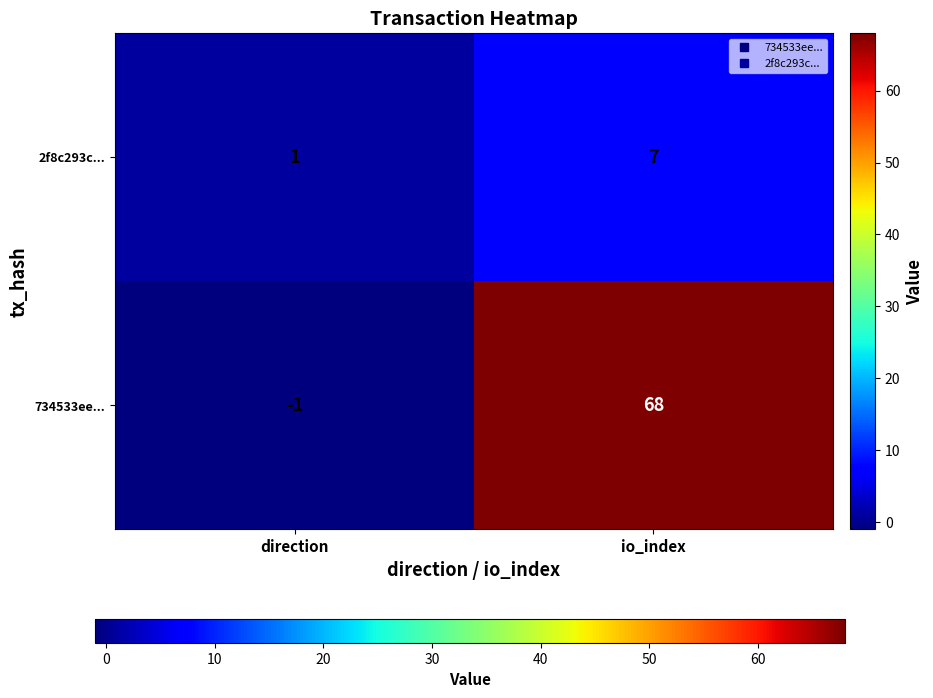

Rank the series by their average value, from lowest to highest.

2f8c293c..., 734533ee...